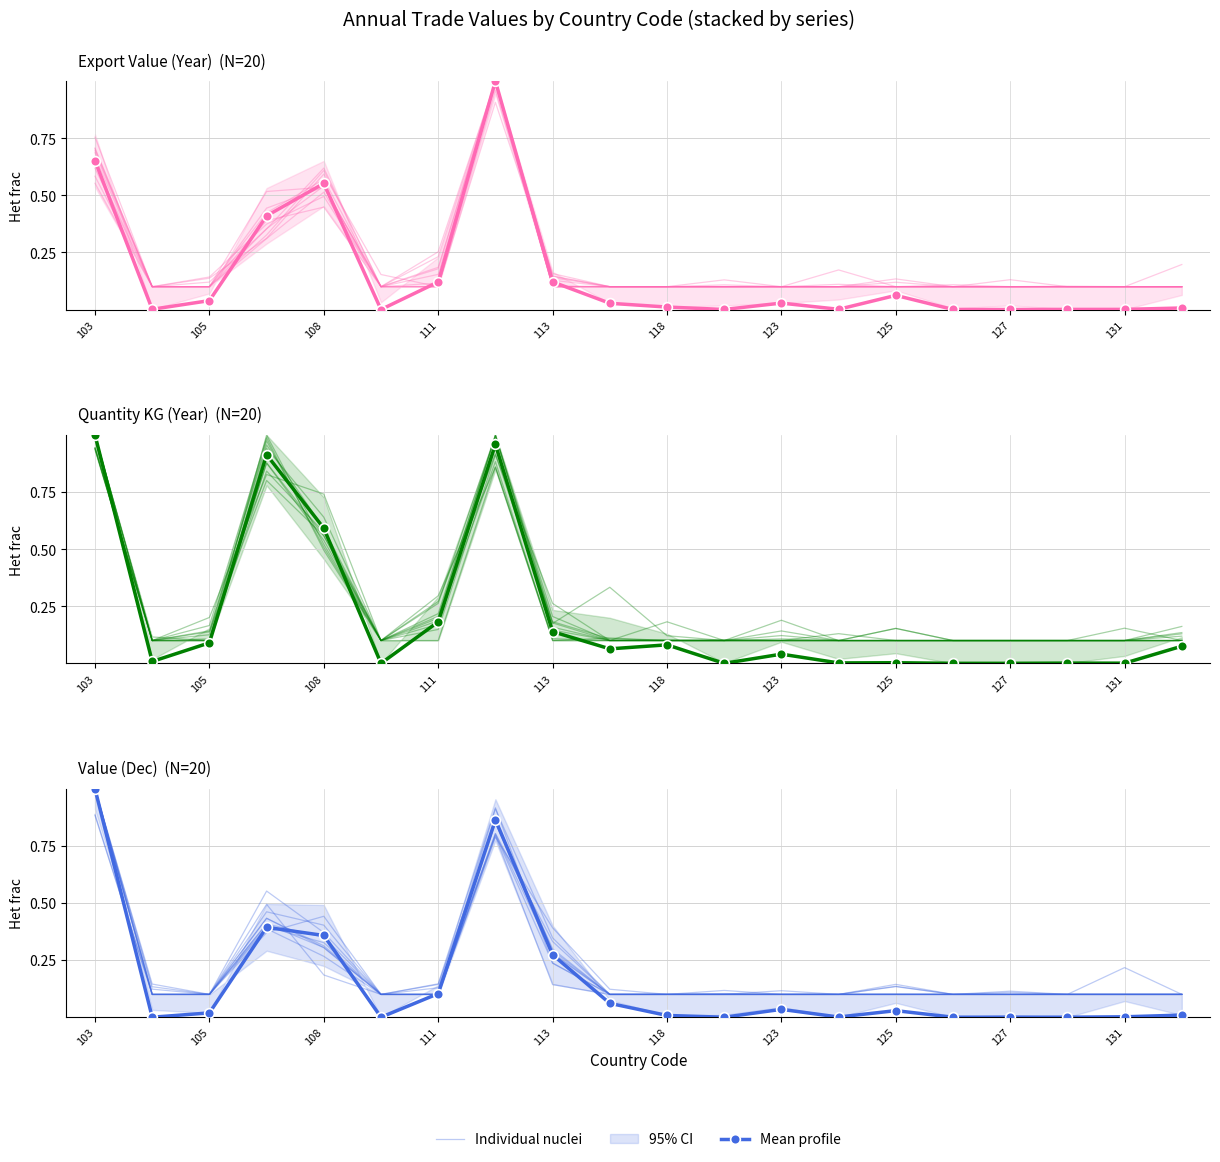

The Individual nuclei series shows 0.2 at 131. True or false?

False